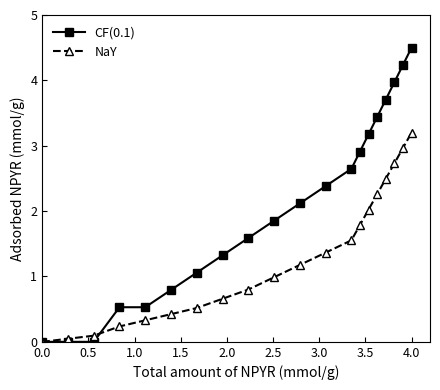

Which series has the largest range (max minus min)?

CF(0.1)